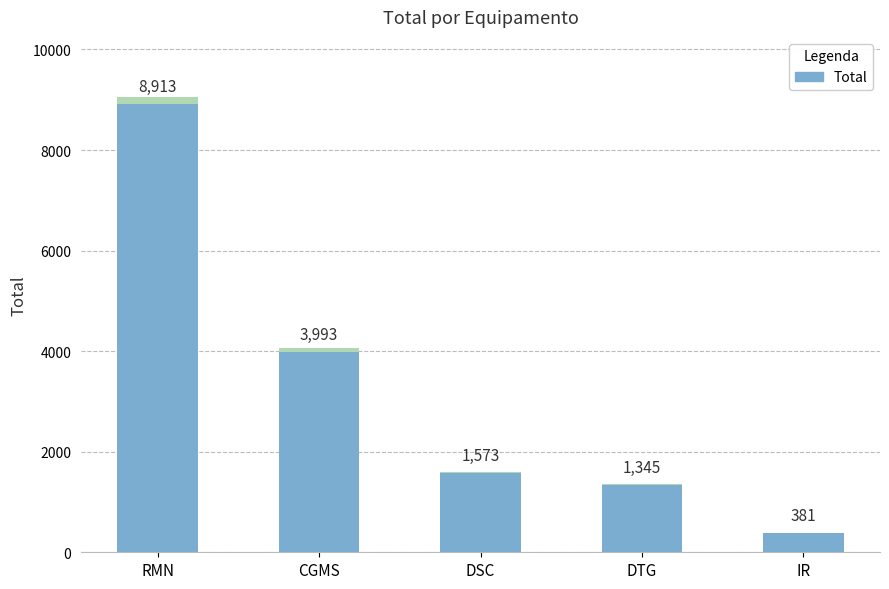

Approximately how many times larger is the value at CGMS compared to RMN?

0.4